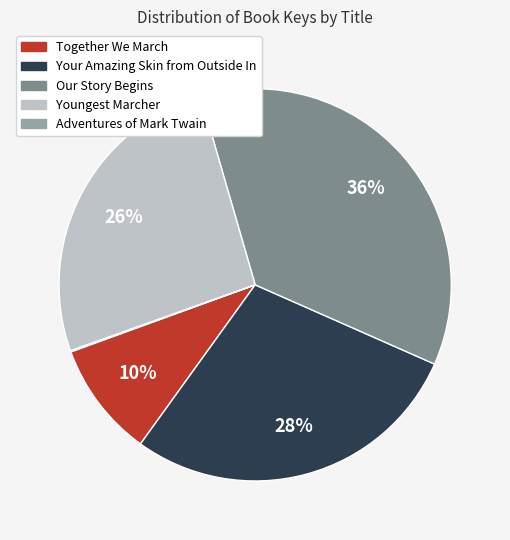

To the nearest percent, what is the combined percentage of Our Story Begins and Youngest Marcher?

62%